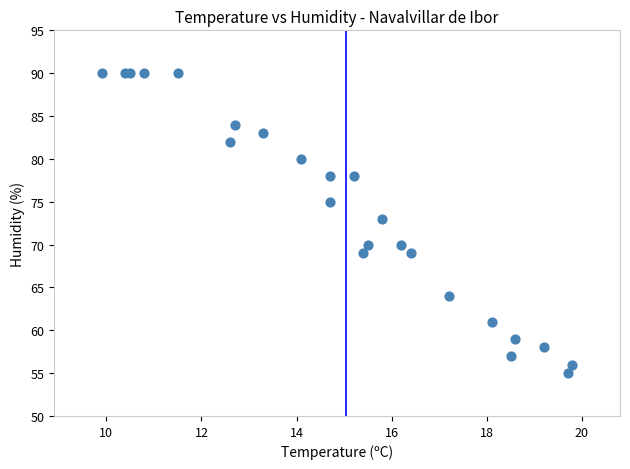

What Y value in the scatter plot is closest to 72?

73